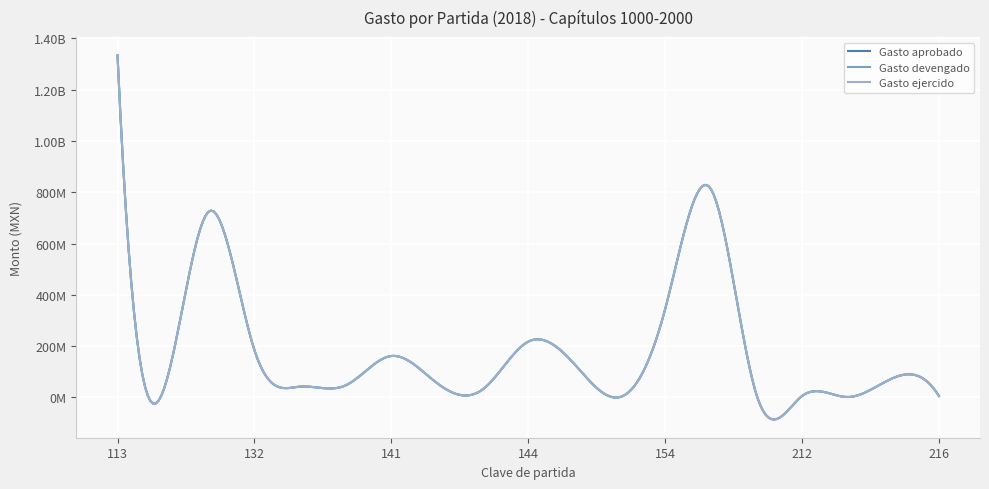

At how many categories does at least one series exceed 241260191?

4